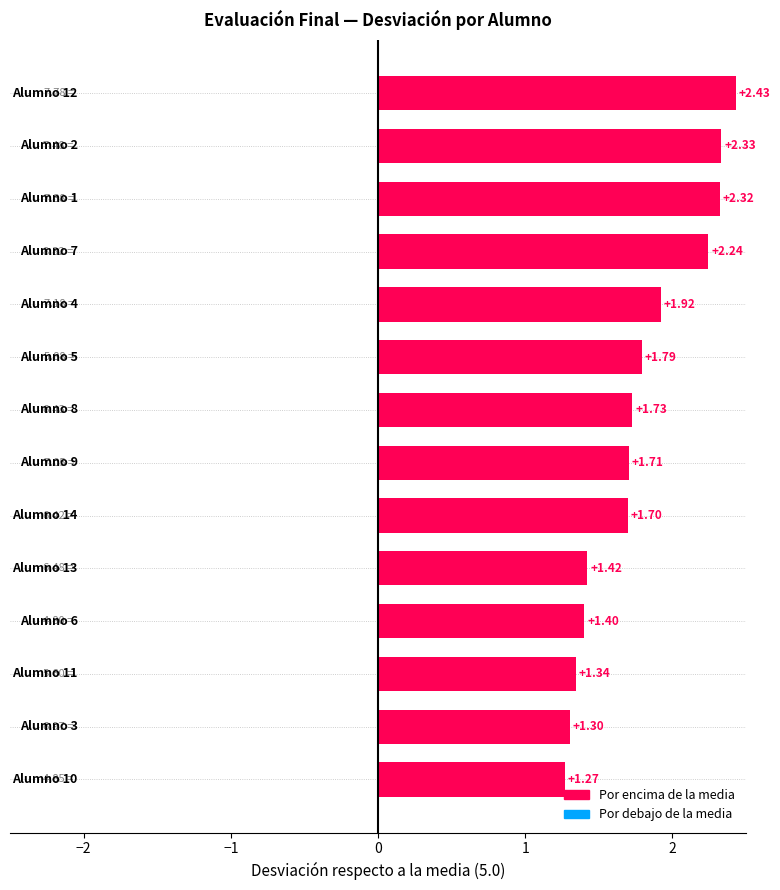

What is the difference between the second highest and second lowest values?

1.0